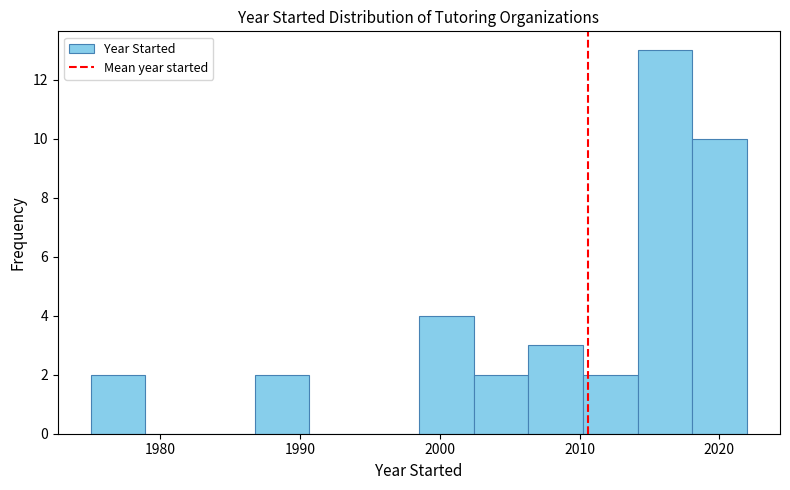

Around what value on the x-axis is the tallest bar? Give the approximate position of its centre, as read against the axis.

2016